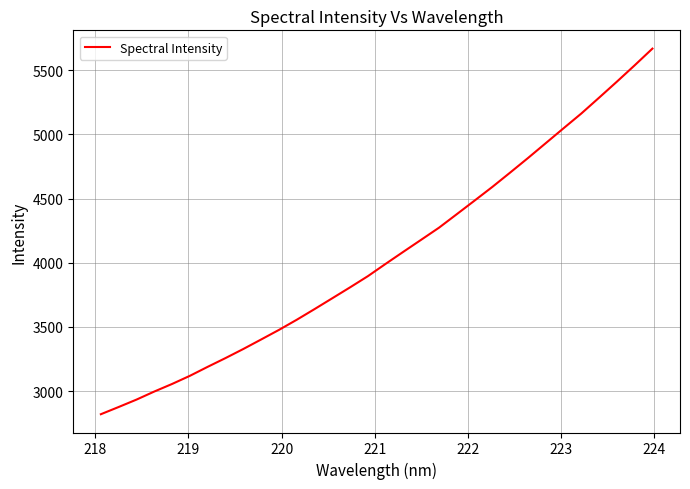

What is the greatest value displayed?

5668.3